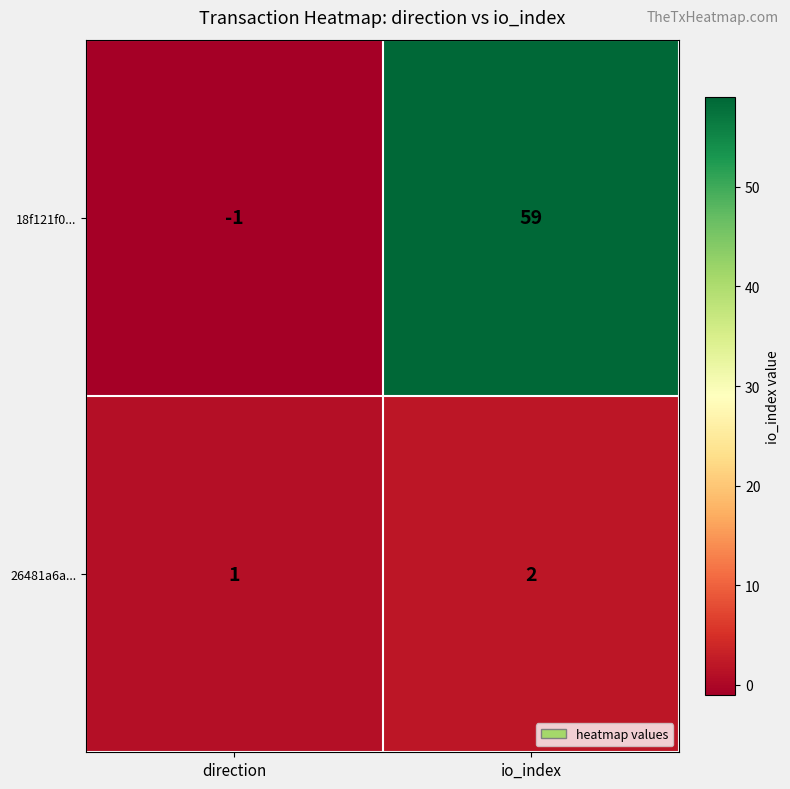

What is the sum of the 26481a6a... values at io_index and direction?

3